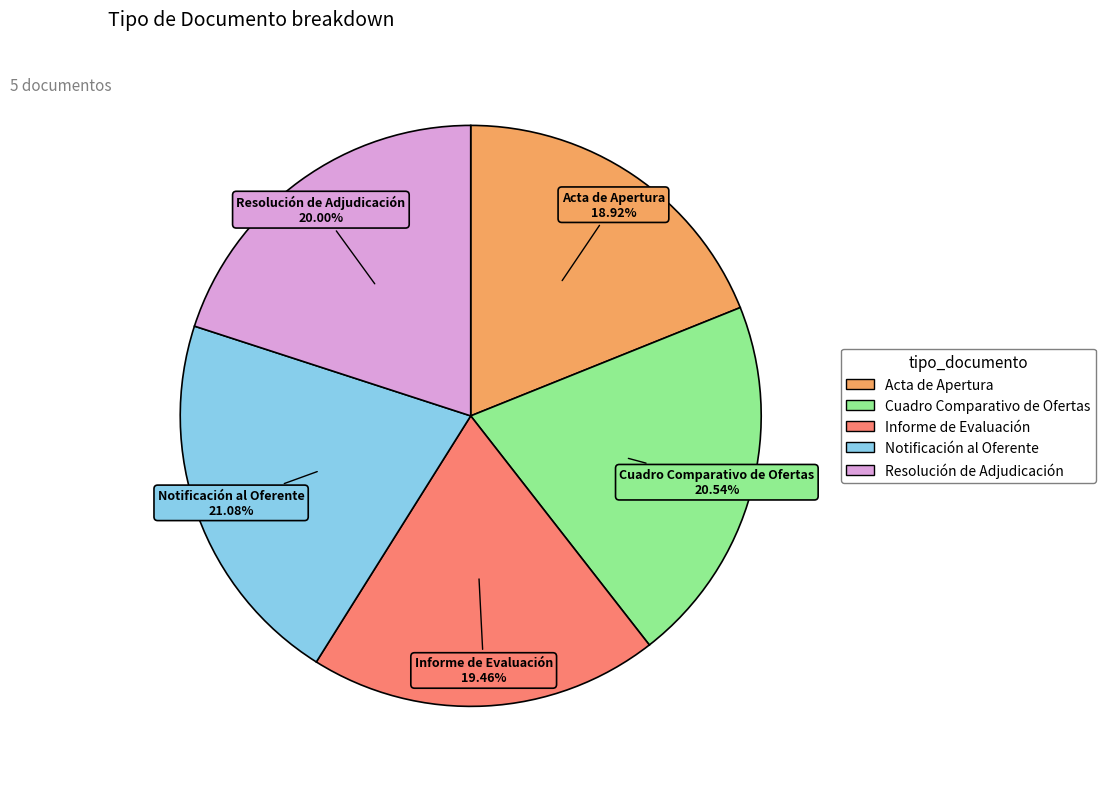

Which has a higher value, Resolución de Adjudicación or Acta de Apertura?

Resolución de Adjudicación